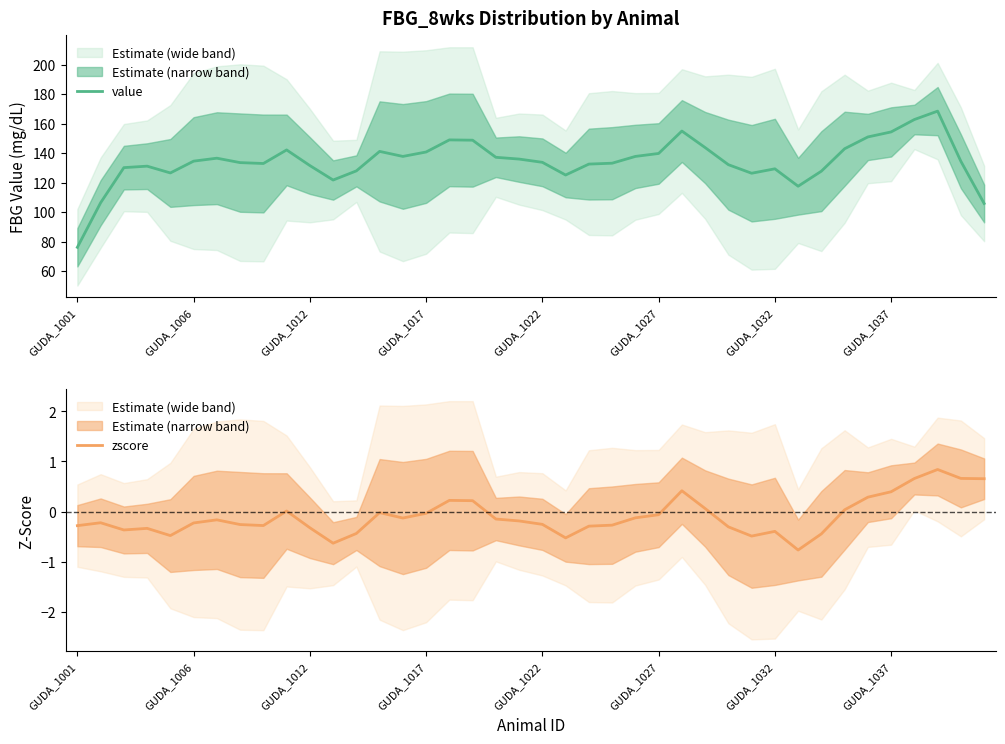

Is it true that value equals 203.0 at GUDA_1012?

False